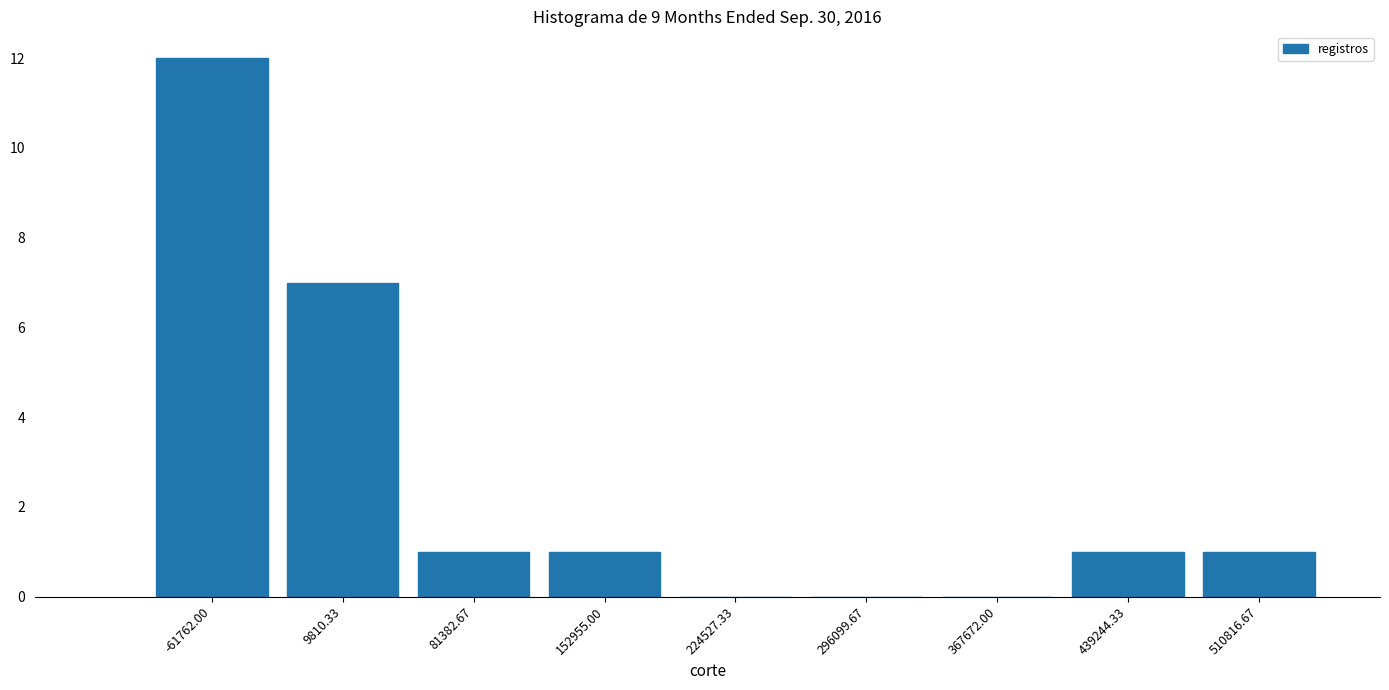

Reading left to right, list all the values displayed in this chart.

-61762.00=12	9810.33=7	81382.67=1	152955.00=1	224527.33=0	296099.67=0	367672.00=0	439244.33=1	510816.67=1